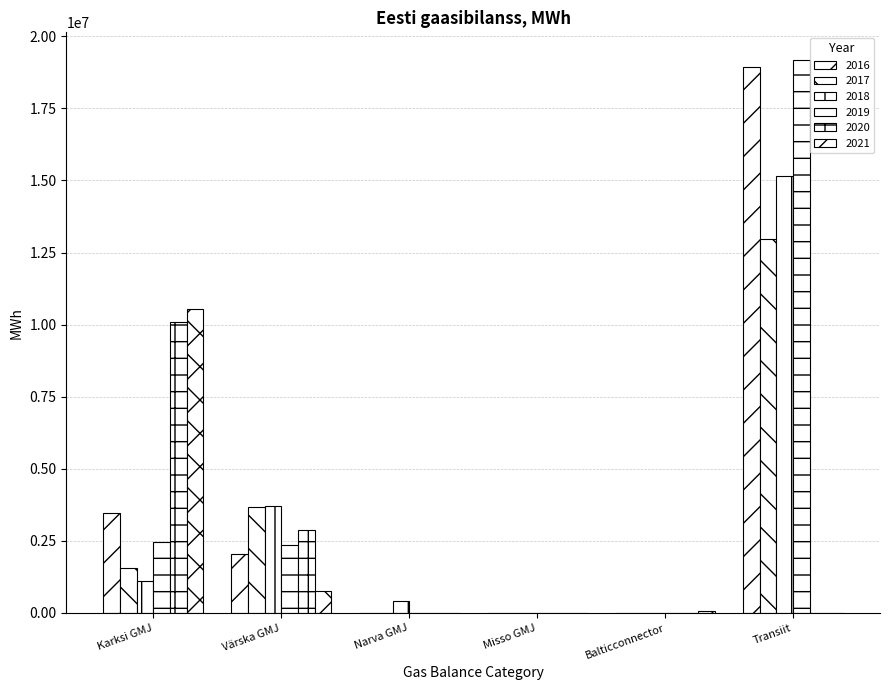

True or false: 2016 has a value of -8256188.8 at Narva GMJ.

False